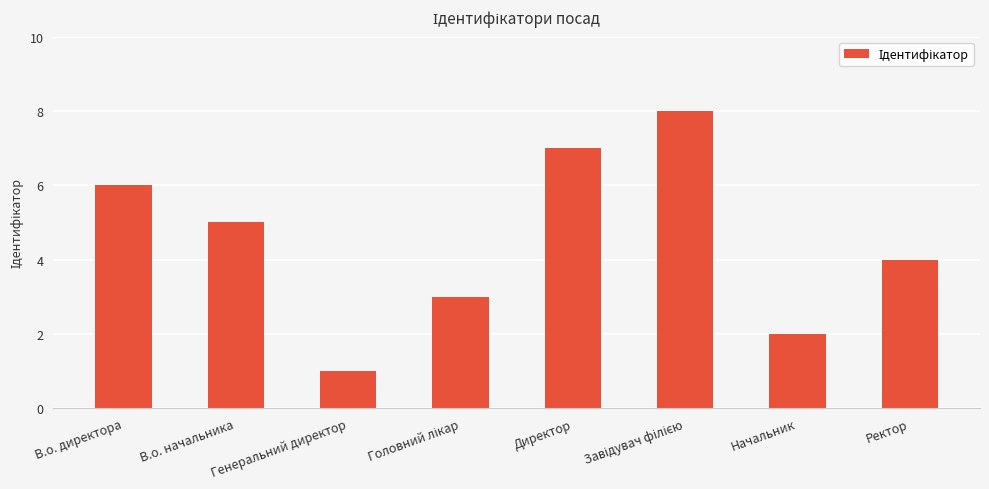

Are the bars grouped side by side (vs. stacked)?

No